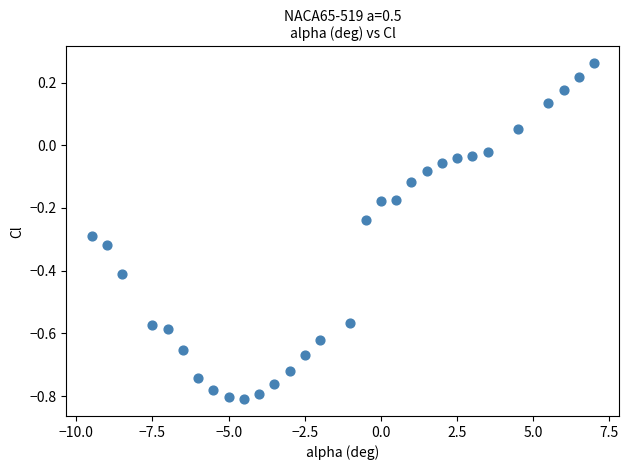

What is the range of X values (max minus min)?

16.5